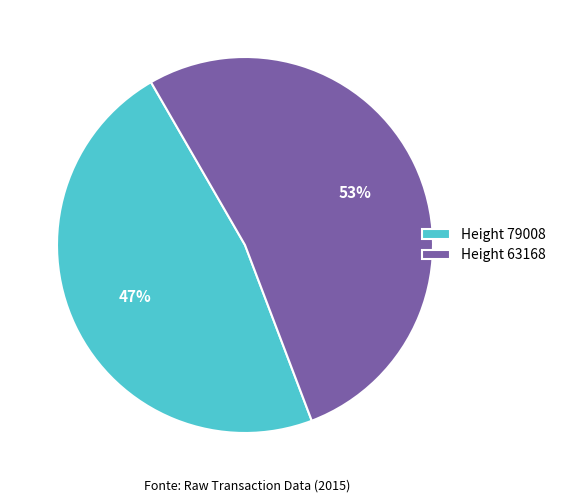

Is it true that Height 63168 is 38% of the pie?

False